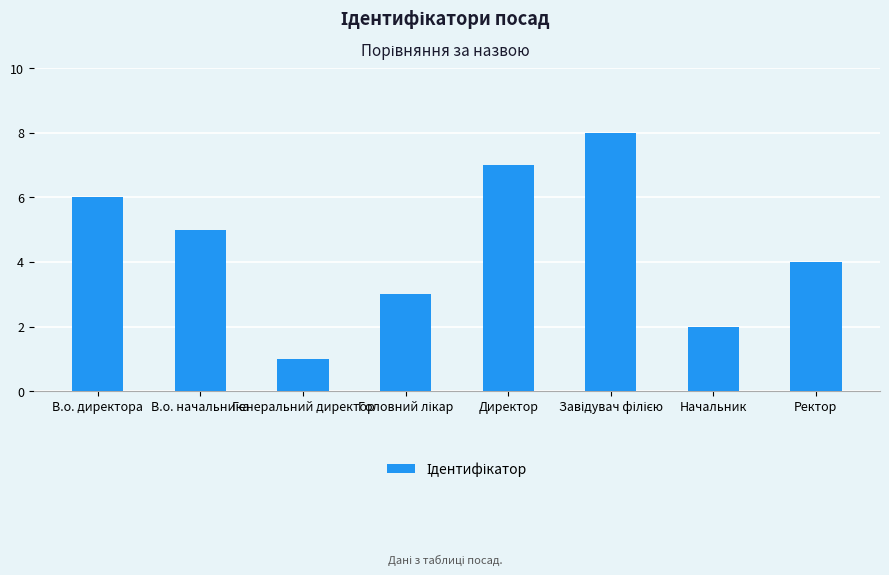

Count the values in the range 3 to 7.

5